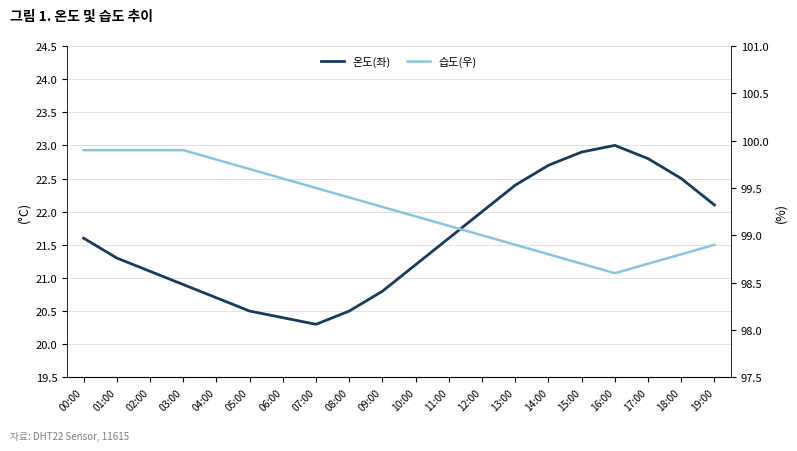

True or false: 온도(좌) and 습도(우) intersect in this chart.

False